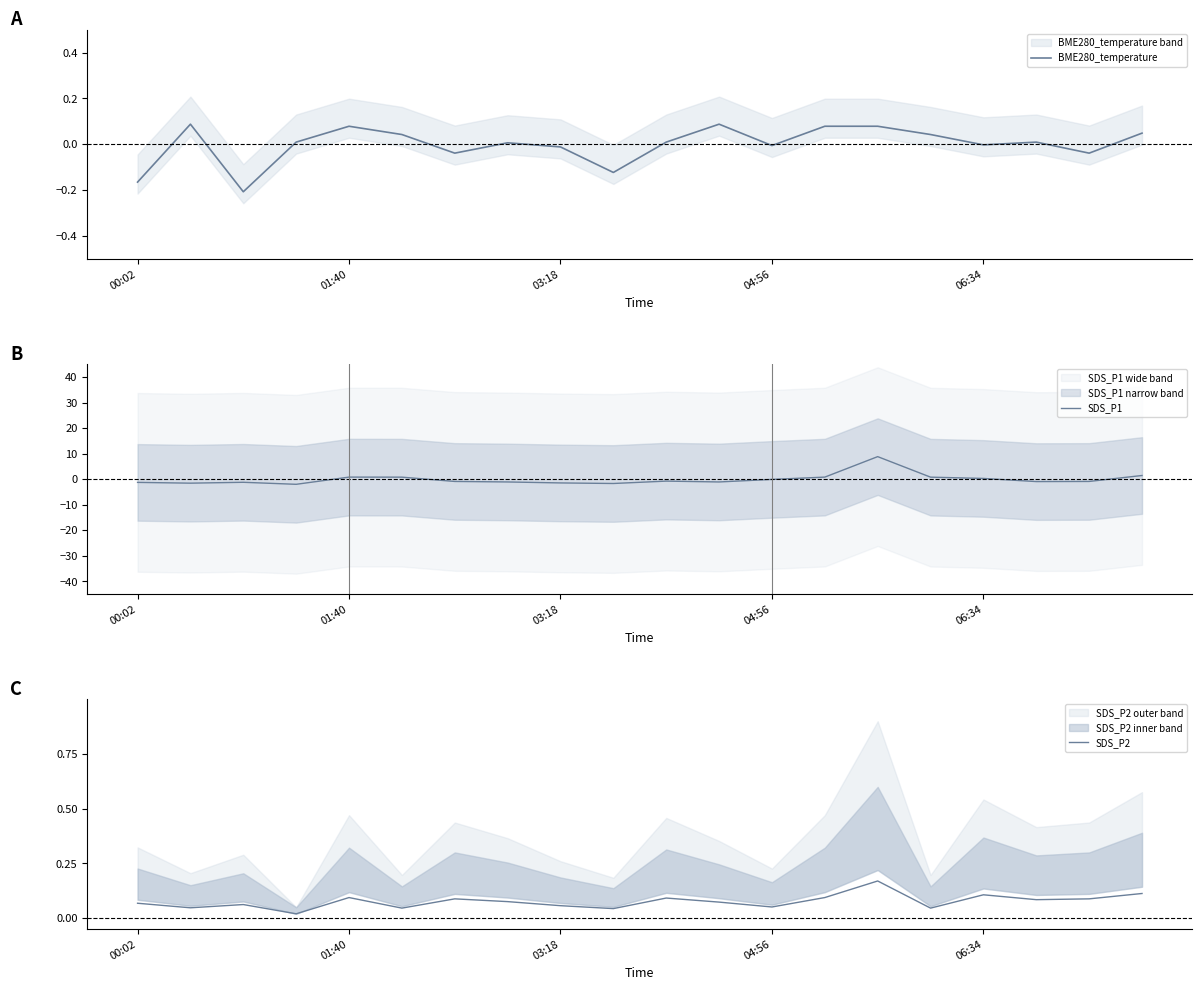

Reading left to right, what are all the values shown in this chart?

BME280_temperature: -0.2	0.1	-0.2	0.0	0.1	0.0	-0.0	0.0	-0.0	-0.1	0.0	0.1	-0.0	0.1	0.1	0.0	-0.0	0.0	-0.0	0.0
SDS_P1: -1.2	-1.5	-1.2	-2.0	0.9	0.9	-0.8	-1.0	-1.4	-1.6	-0.7	-1.0	-0.0	0.9	8.9	0.9	0.4	-0.9	-0.8	1.5
SDS_P2: 0.1	0.0	0.1	0.0	0.1	0.0	0.1	0.1	0.1	0.0	0.1	0.1	0.1	0.1	0.2	0.0	0.1	0.1	0.1	0.1